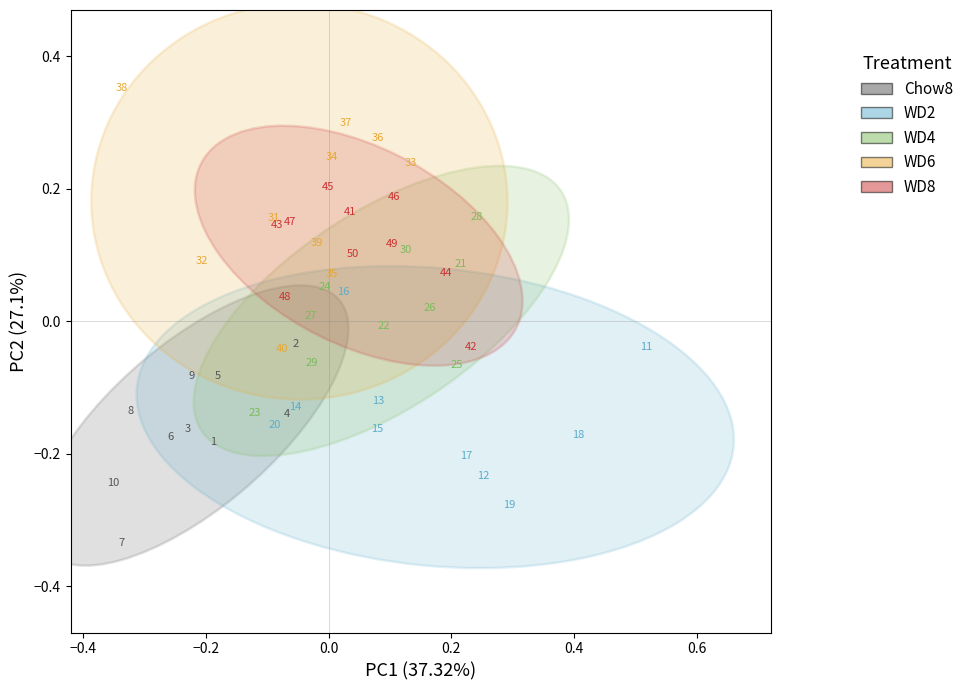

Which series contains the lowest Y value?

Chow8